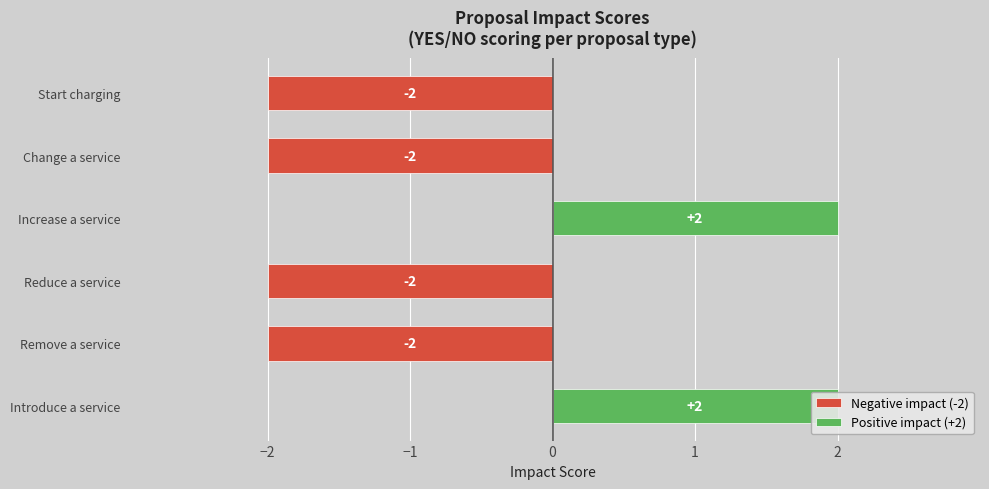

Count the number of categories in the chart.

6